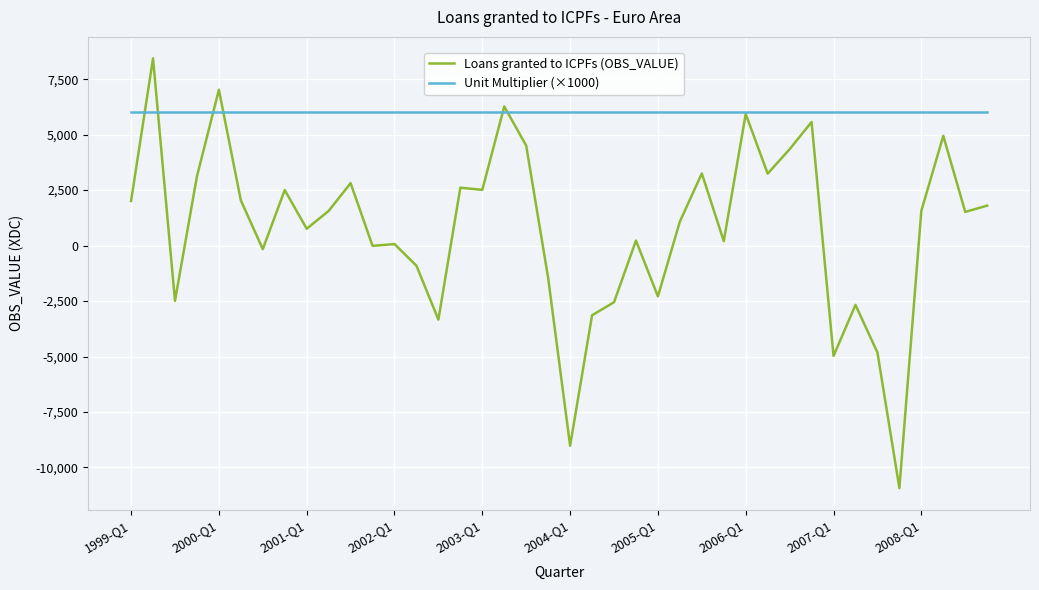

What is the minimum value shown in the chart?

-10930.6